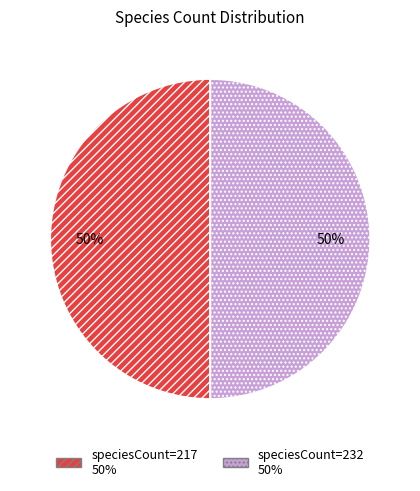

To the nearest percent, what is the average slice percentage?

50%